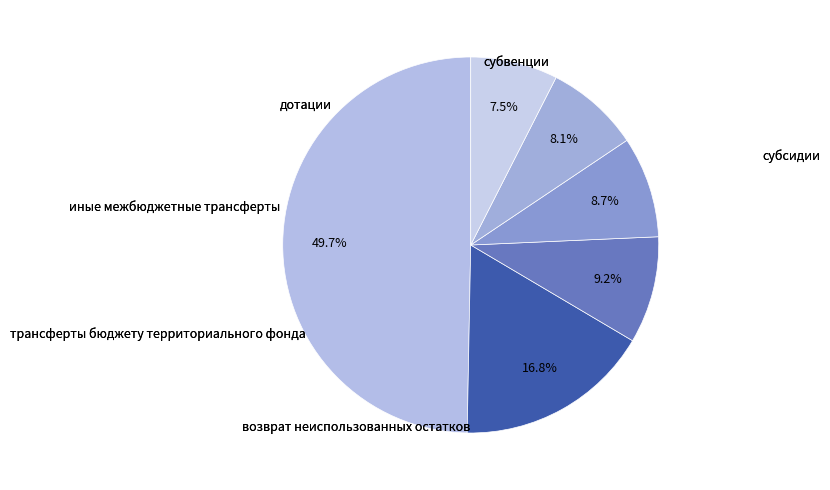

Count the number of slices in the pie.

6